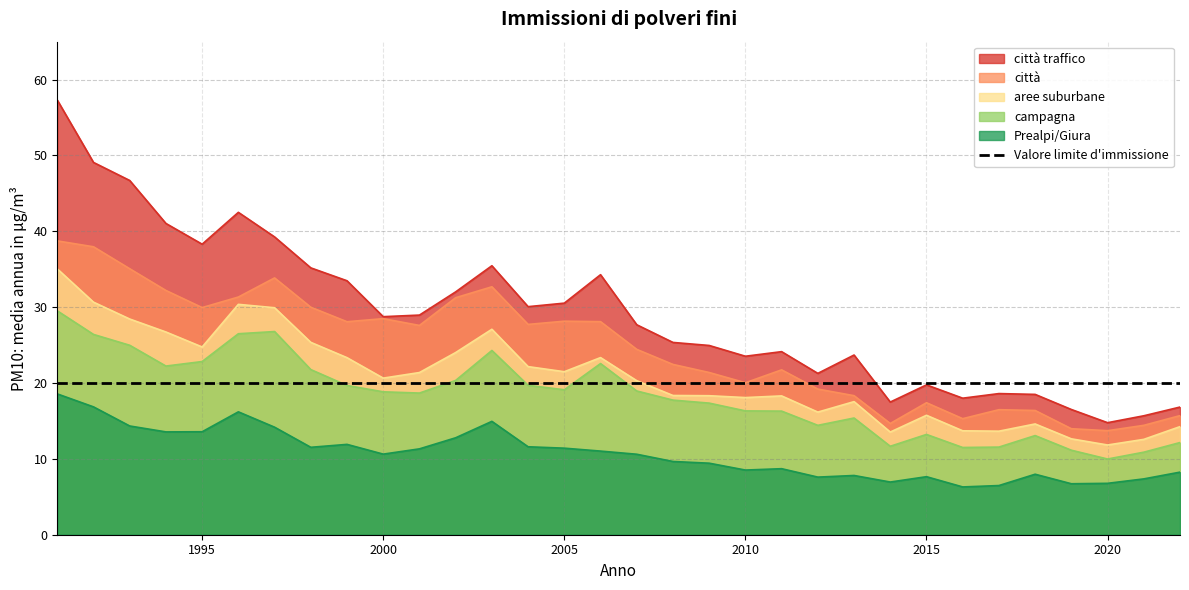

List the series in order of their peak value, lowest first.

Prealpi/Giura, Valore limite d'immissione, campagna, aree suburbane, città, città traffico